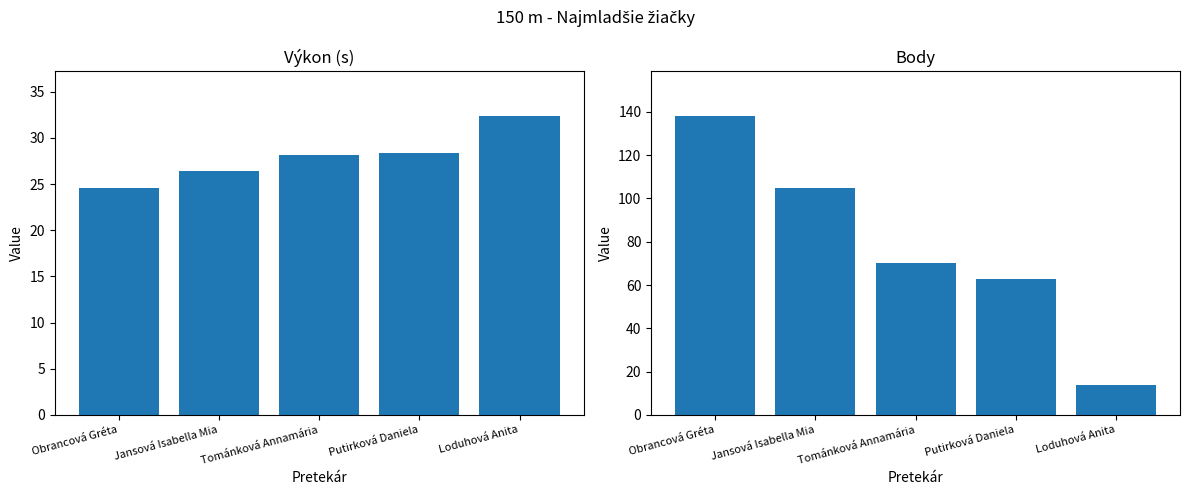

At which category is the sum across all series the highest?

Obrancová Gréta